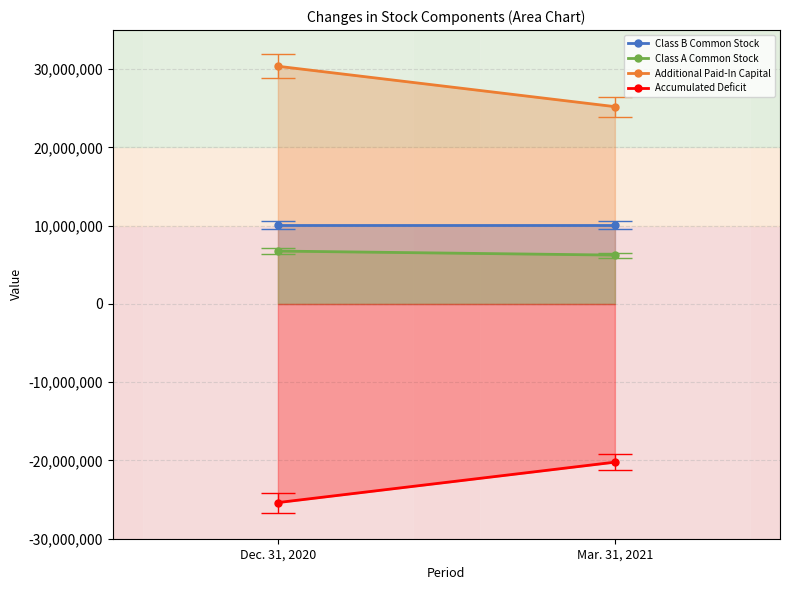

What is the difference between the Accumulated Deficit values at Dec. 31, 2020 and Mar. 31, 2021?

5164523